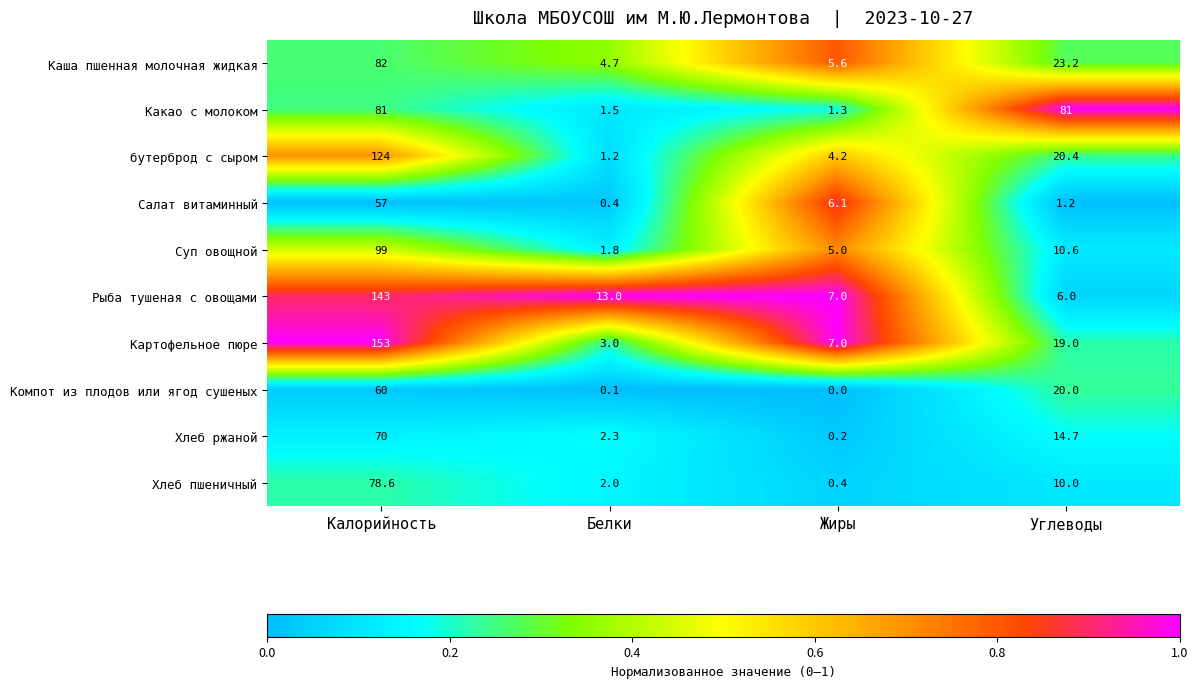

Between Белки and Углеводы, which series saw the biggest shift?

Какао с молоком